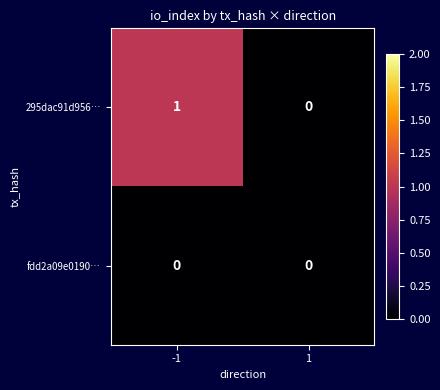

Reading left to right, extract all data points from this chart.

295dac91d956…: 1	0
fdd2a09e0190…: 0	0